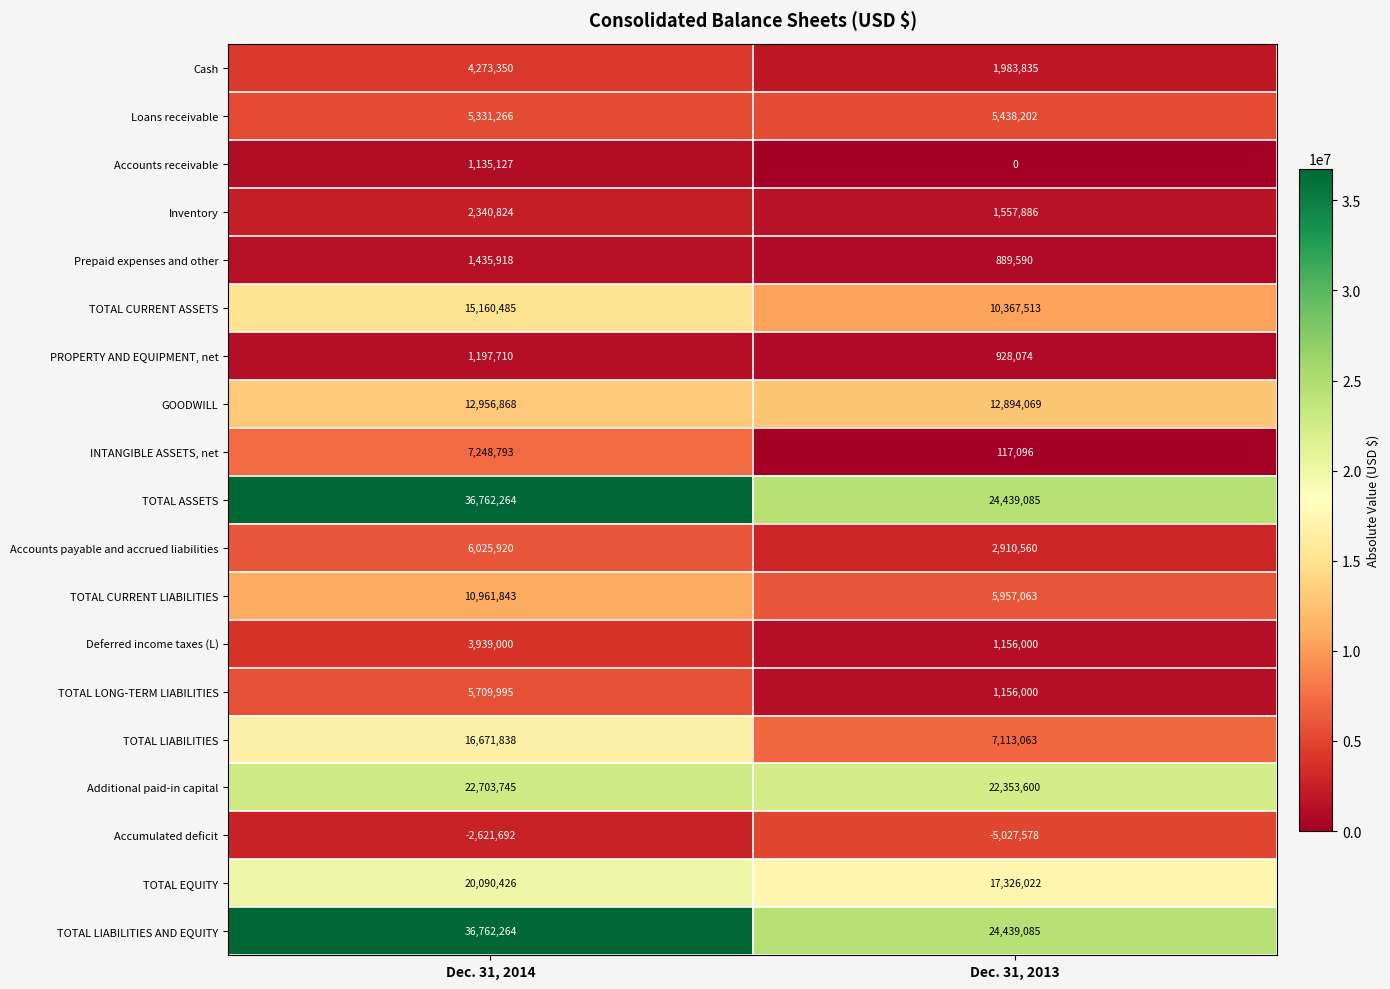

What is the maximum value shown in the chart?

36762264